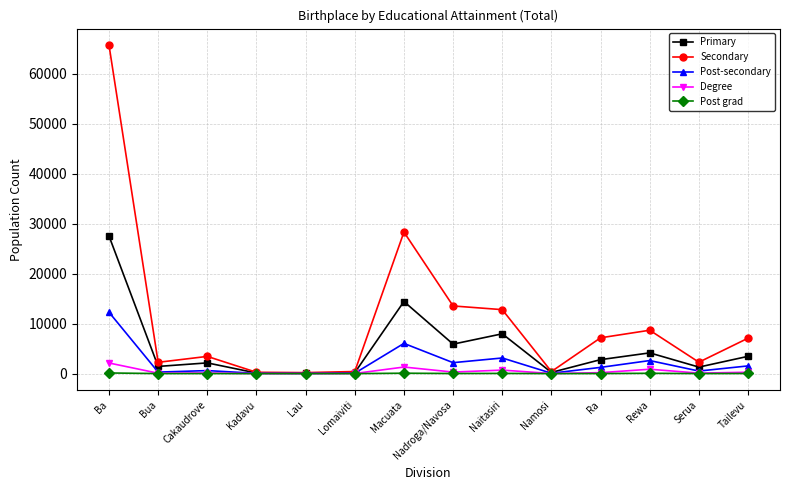

What is the sum of the Post-secondary values at Macuata and Bua?

6340